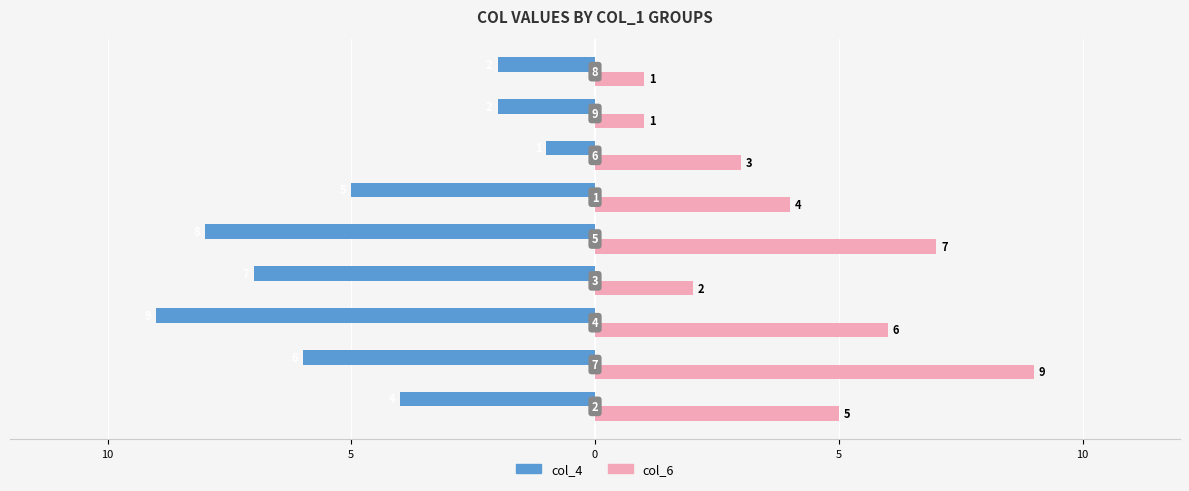

Reading left to right, extract all data points from this chart.

col_4: -4	-6	-9	-7	-8	-5	-1	-2	-2
col_6: 5	9	6	2	7	4	3	1	1